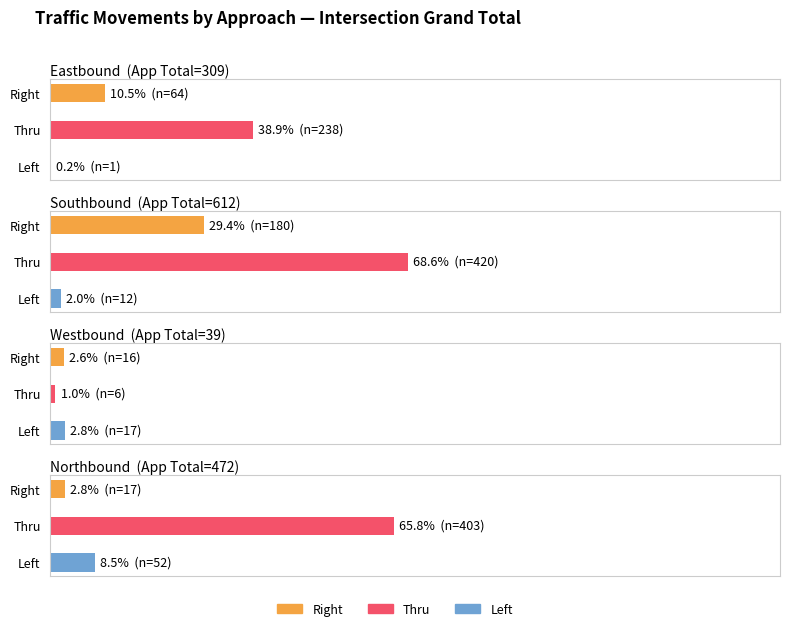

What is the total value across all series at Eastbound (Cobblestone Rd.) - Grand Total?

303